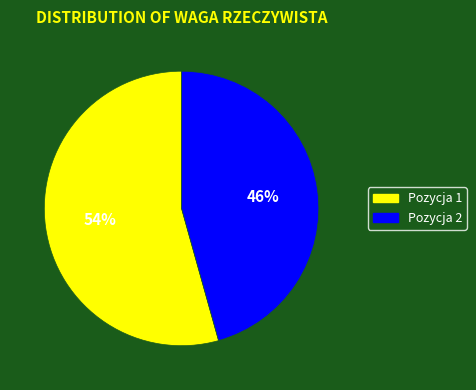

To the nearest percent, what portion does Pozycja 2 represent?

46%